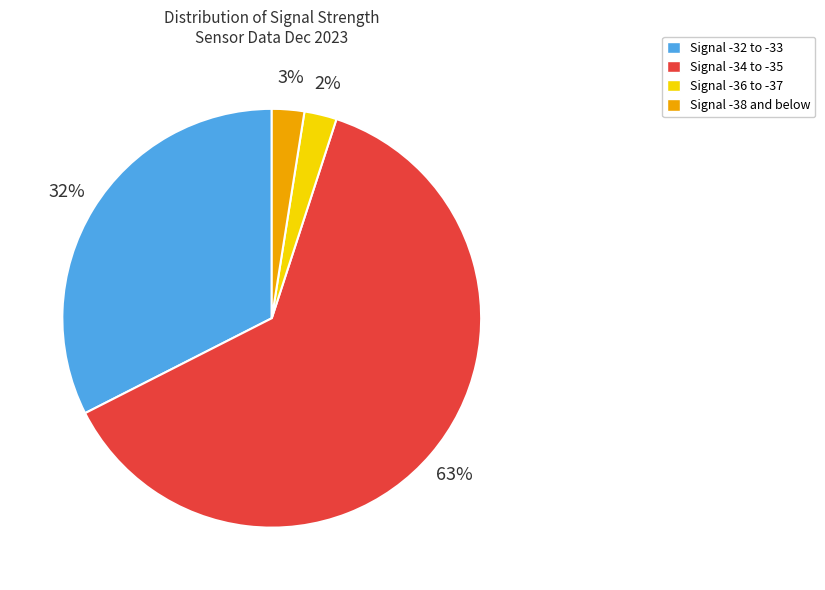

What percentage is the Signal -32 to -33 slice, to the nearest percent?

32%